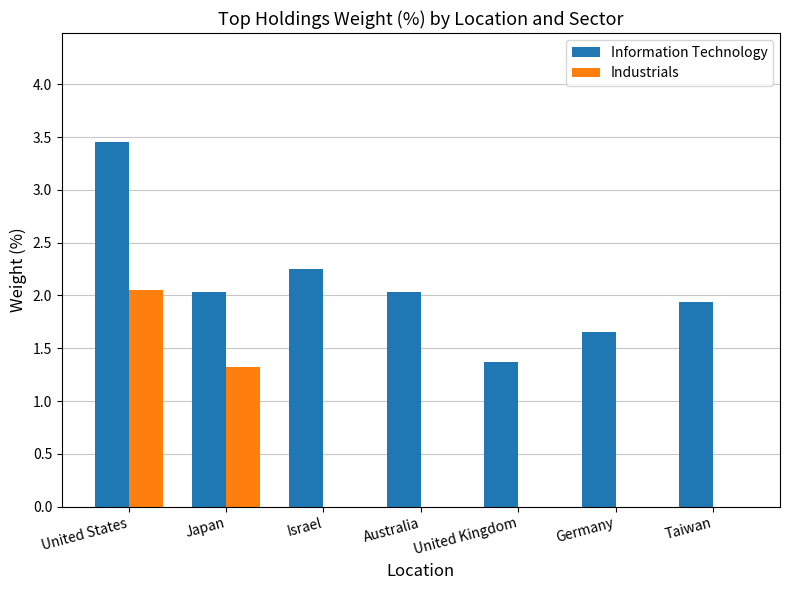

Which series has the largest total across all categories?

Information Technology